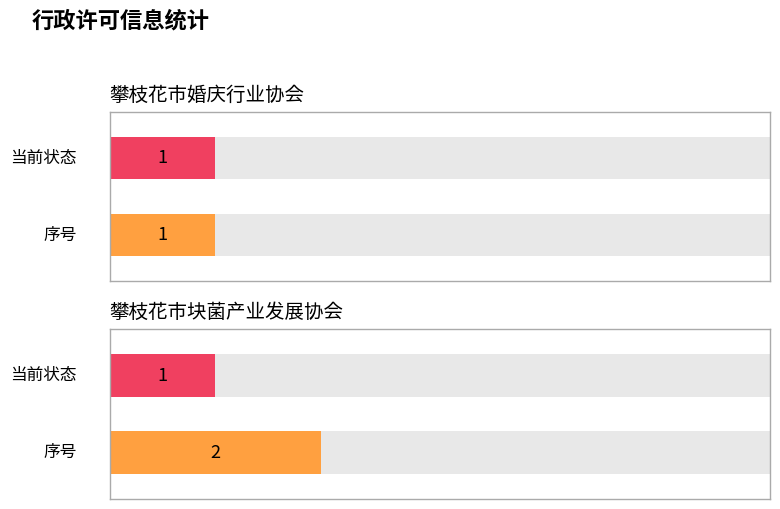

Which category has the highest value across all series?

攀枝花市块菌产业发展协会